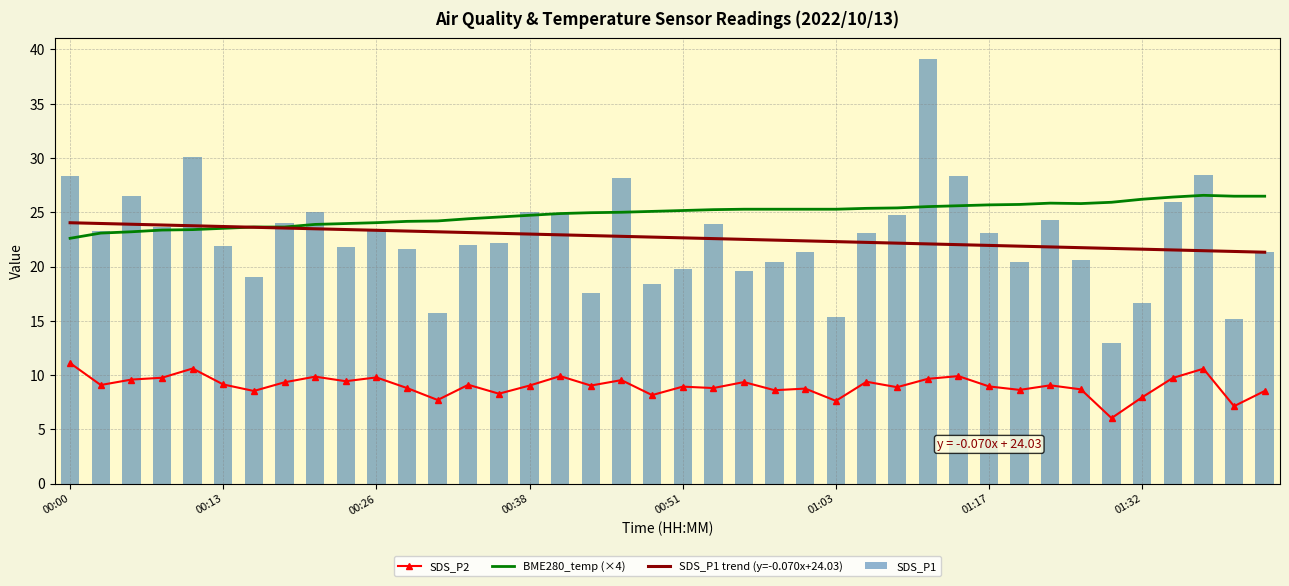

At which category is the sum across all series the highest?

28